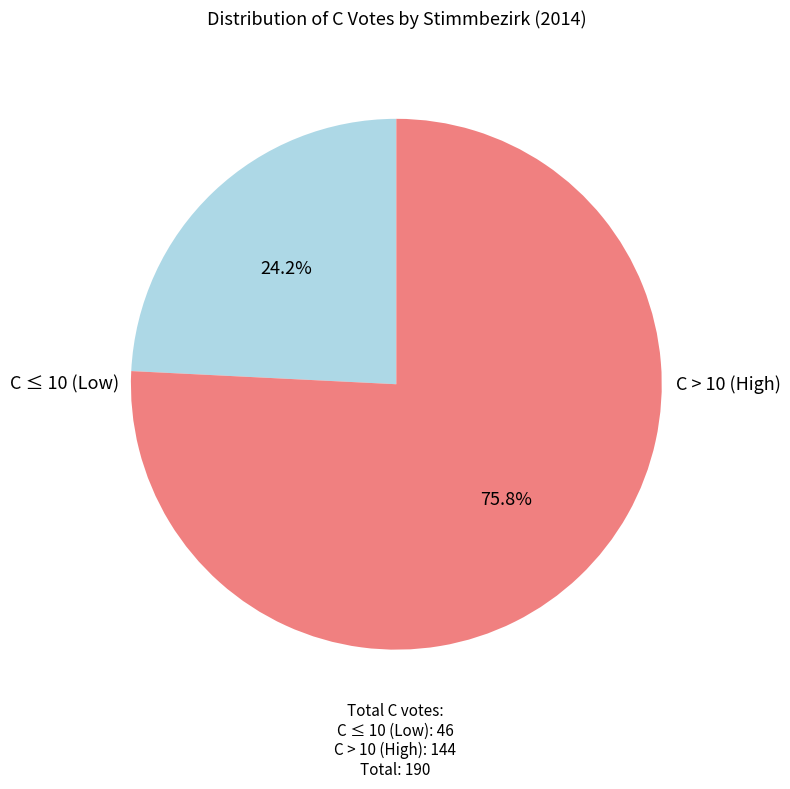

Count the number of slices in the pie.

2